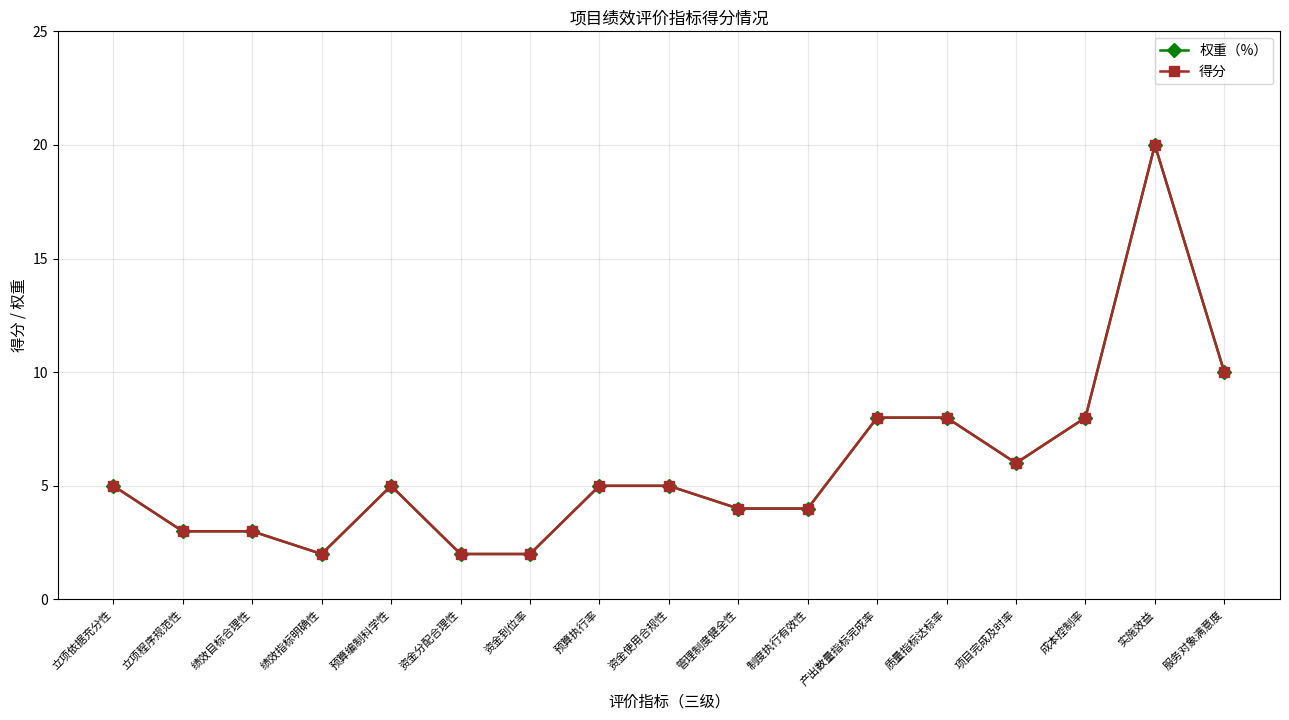

Does the chart have visible grid lines?

Yes